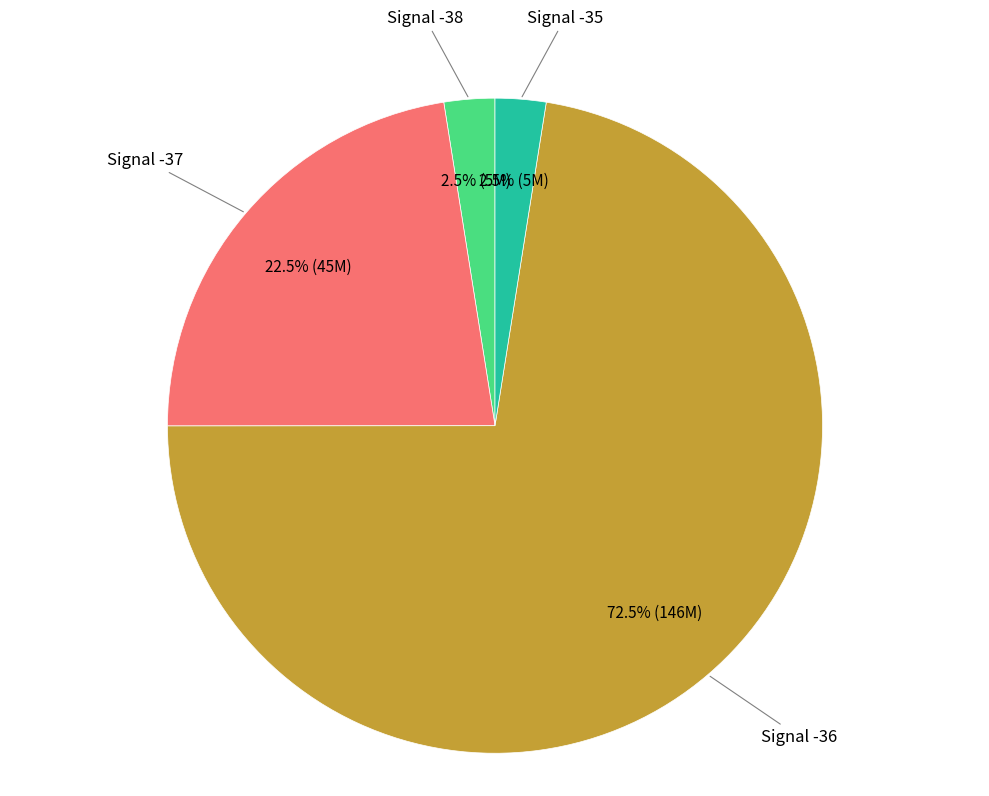

Is there a majority slice in this chart?

Yes